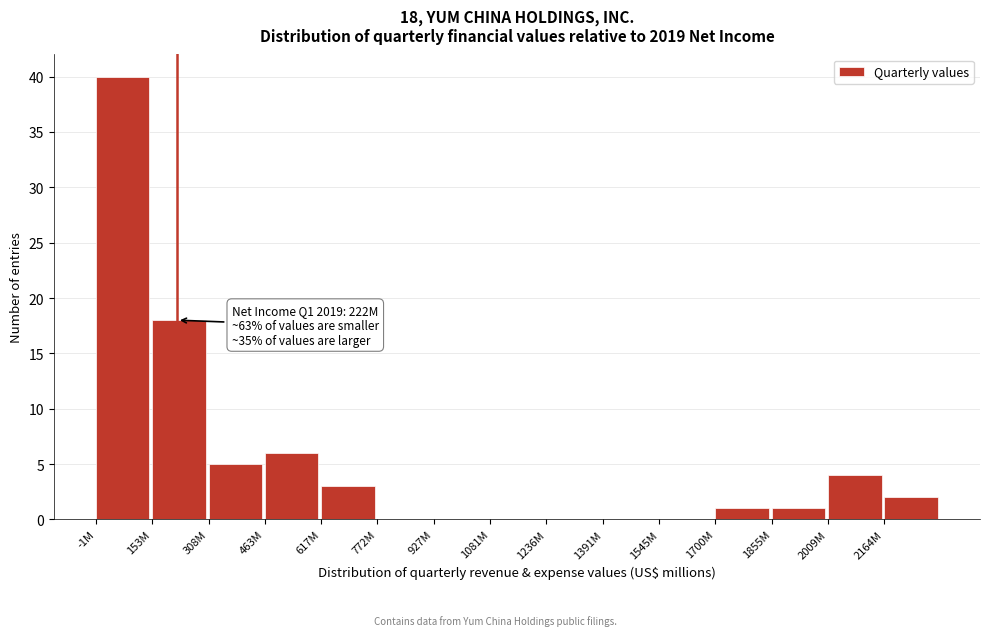

Reading right to left, extract all data points from this chart.

2164M=2	2009M=4	1855M=1	1700M=1	1545M=0	1391M=0	1236M=0	1081M=0	927M=0	772M=0	617M=3	463M=6	308M=5	153M=18	-1M=40